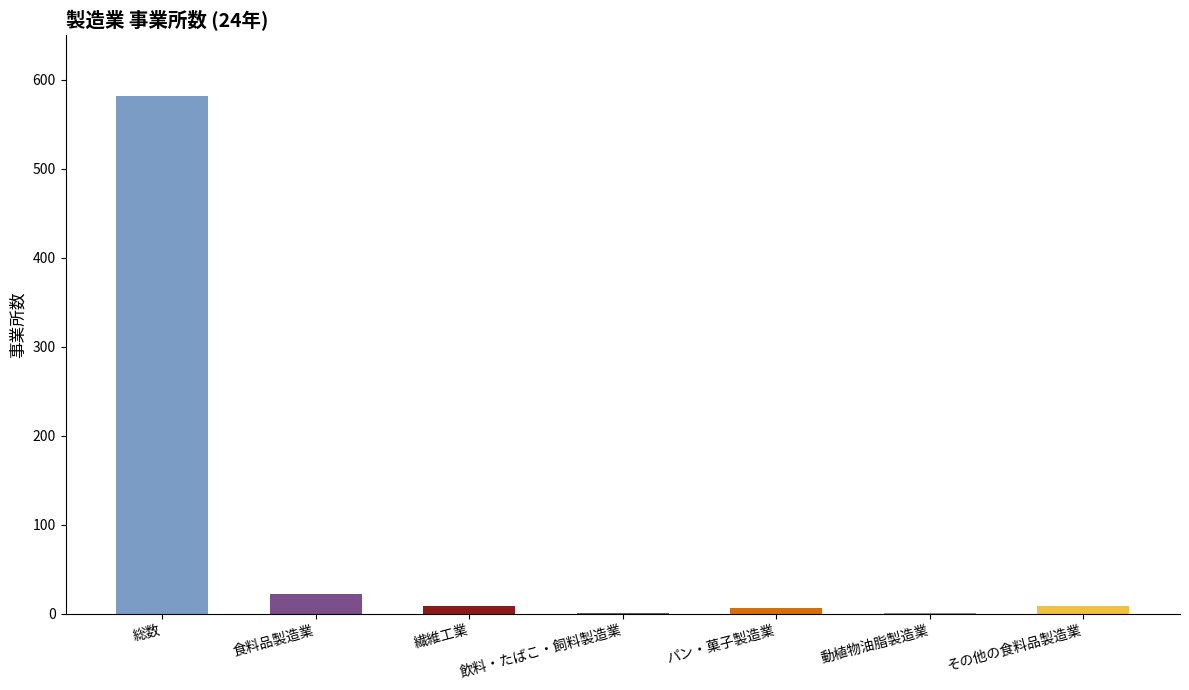

What is the sum of all values?

630